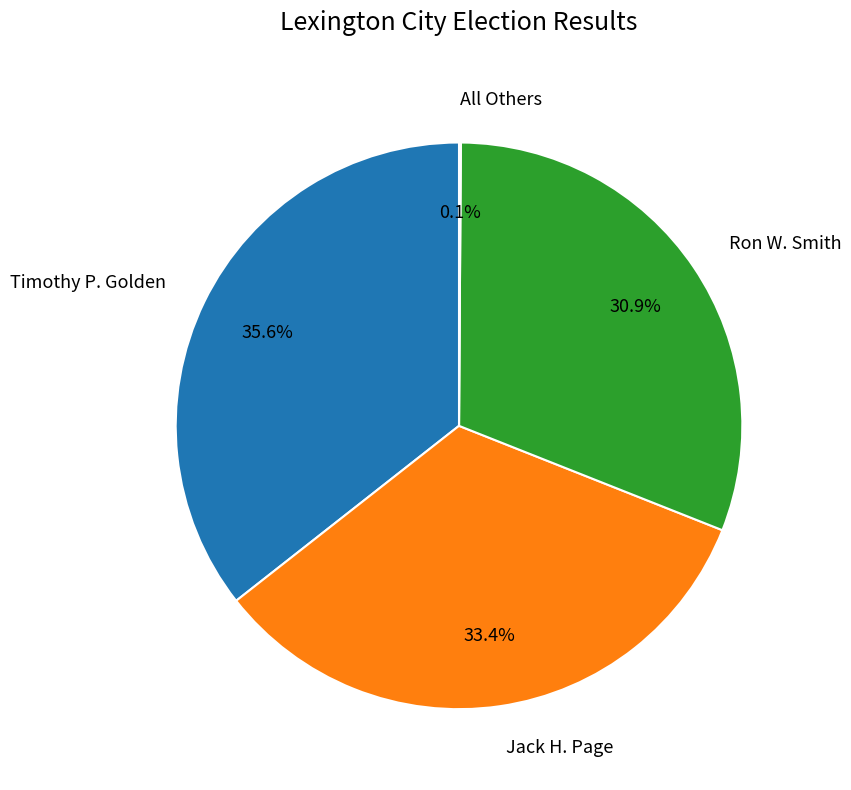

Which category has the biggest portion of the pie?

Timothy P. Golden